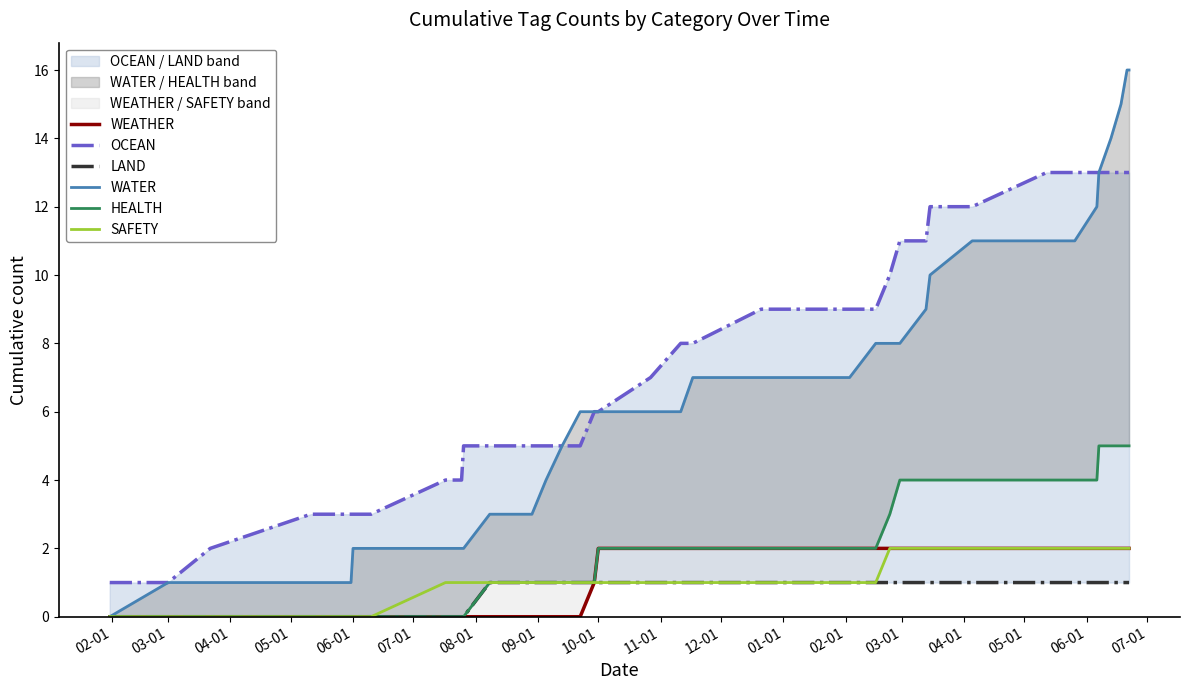

Which has a higher value, 18 or 04-01?

18